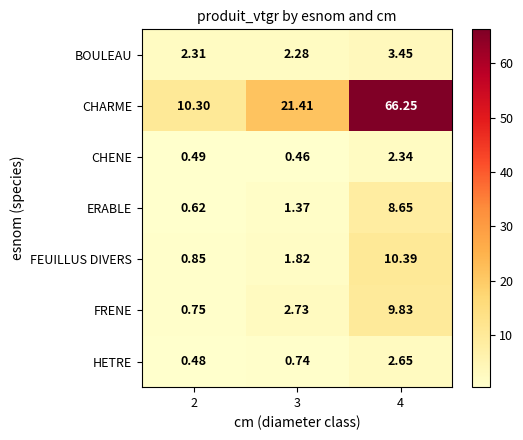

At 4, list the series in order from smallest to largest.

CHENE, HETRE, BOULEAU, ERABLE, FRENE, FEUILLUS DIVERS, CHARME